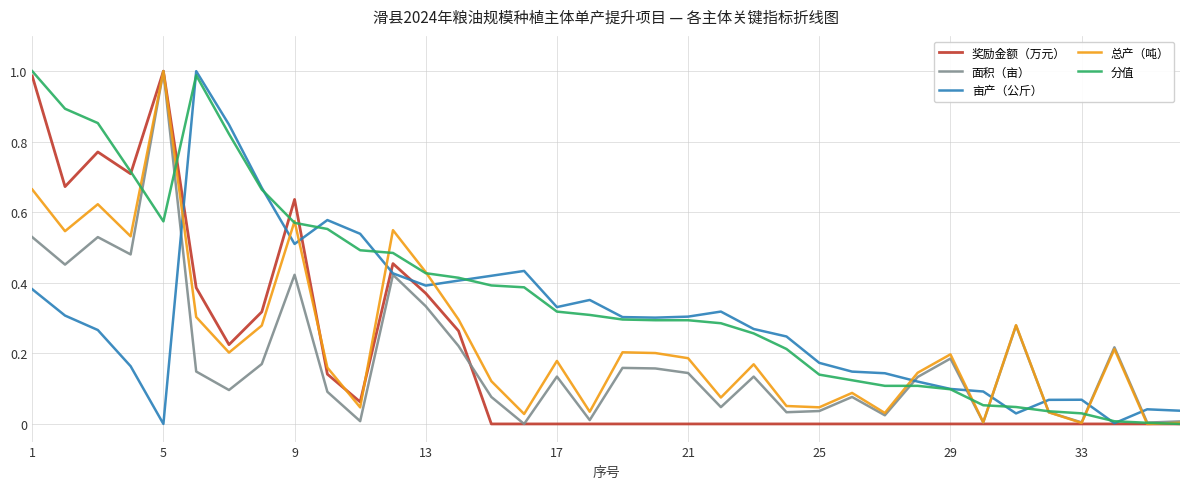

What are all the series names shown in the legend?

奖励金额（万元）, 面积（亩）, 亩产（公斤）, 总产（吨）, 分值